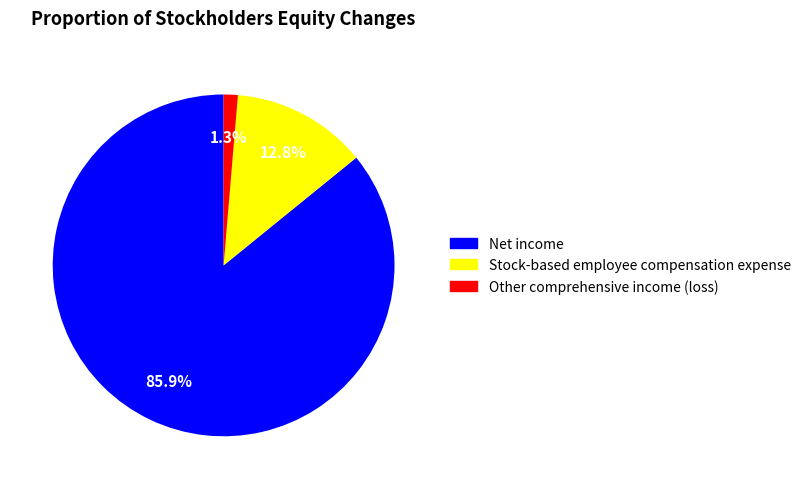

Between Net income and Stock-based employee compensation expense, which is larger?

Net income